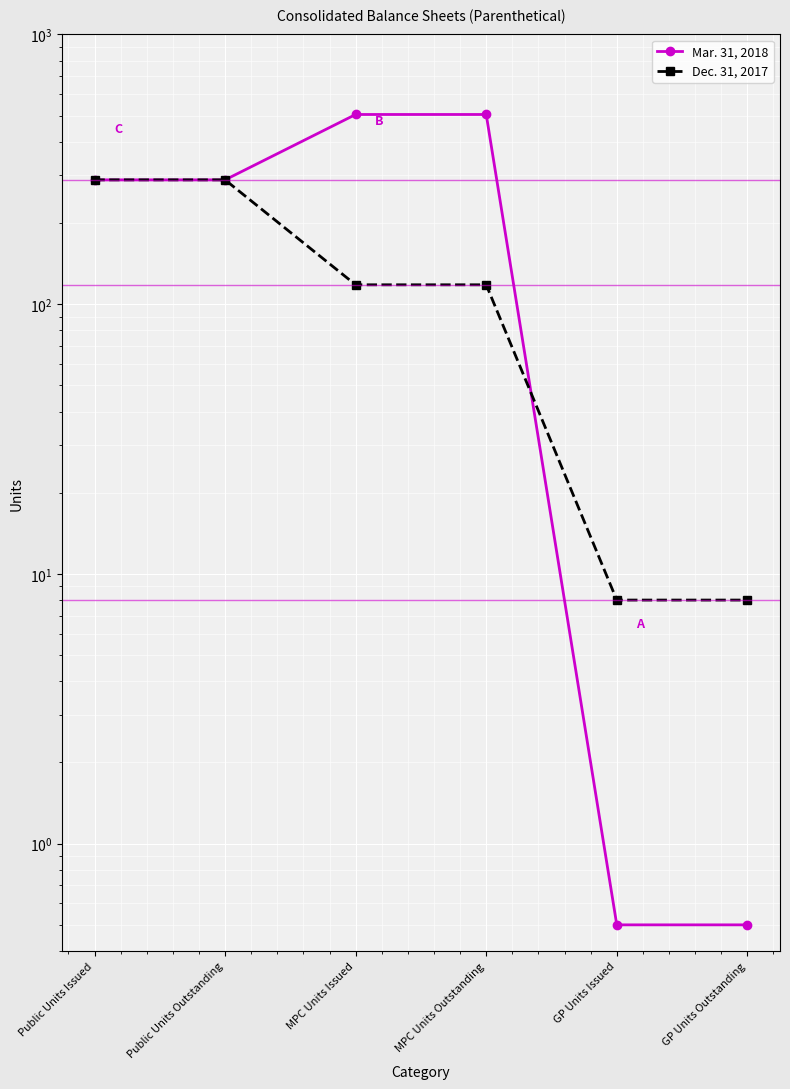

What is the average value of the Dec. 31, 2017 series?

138.3